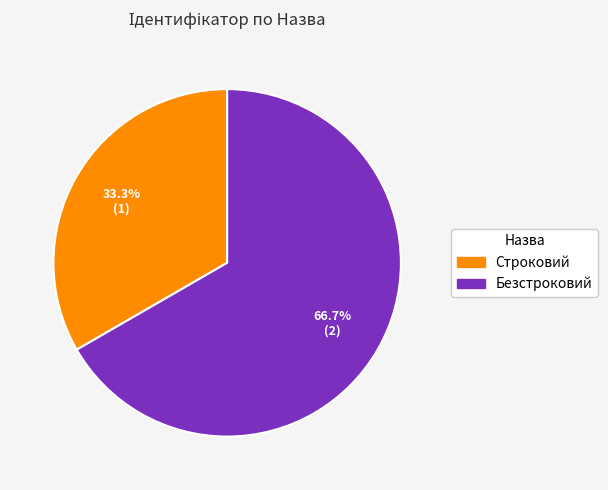

What is the ratio of the value at Строковий to the value at Безстроковий?

0.5